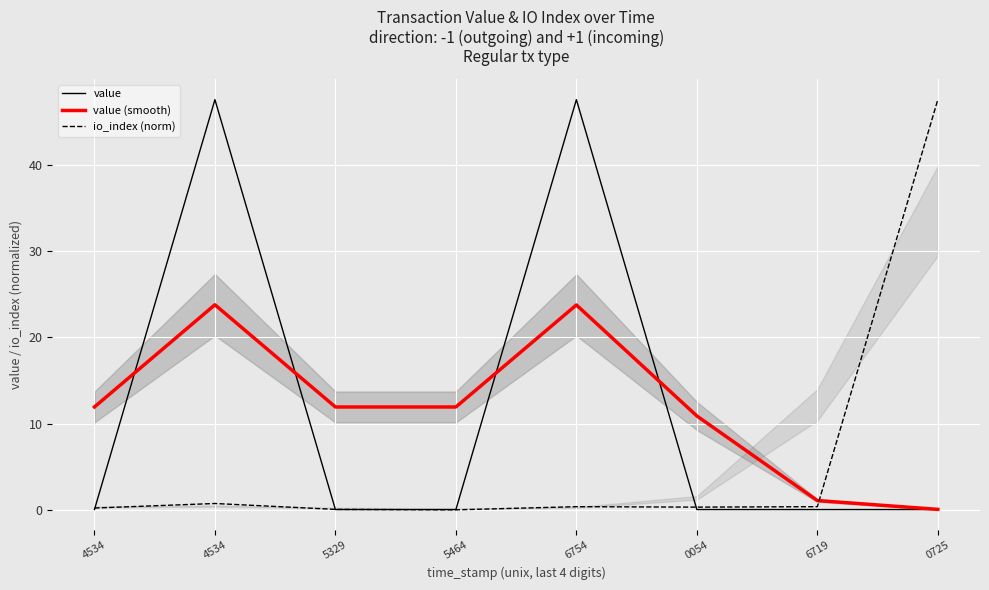

Which series has the largest total across all categories?

value (smooth)